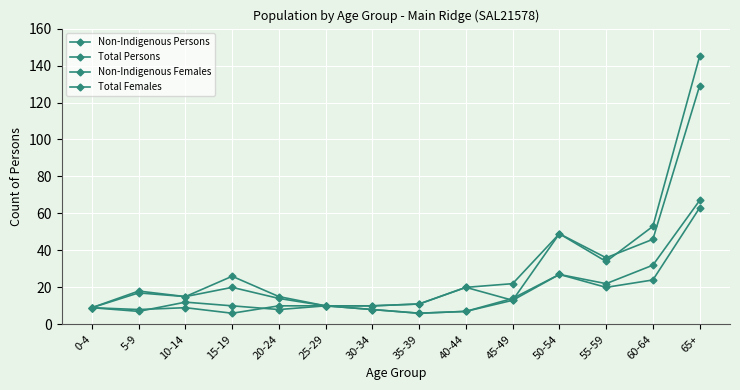

True or false: Non-Indigenous Females and Total Persons cross at least once.

False